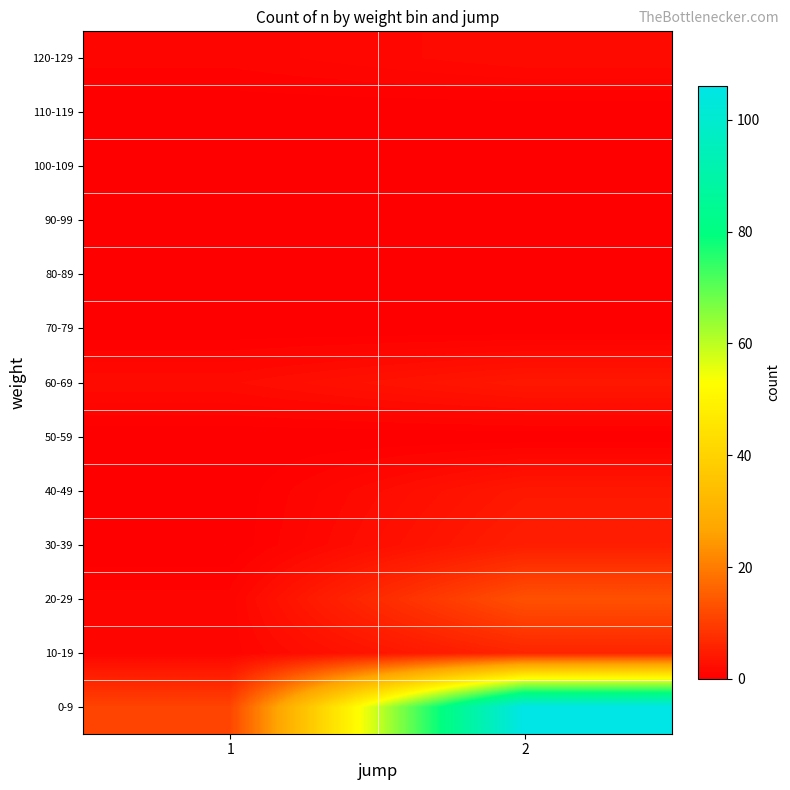

Which series has the largest total across all categories?

0-9